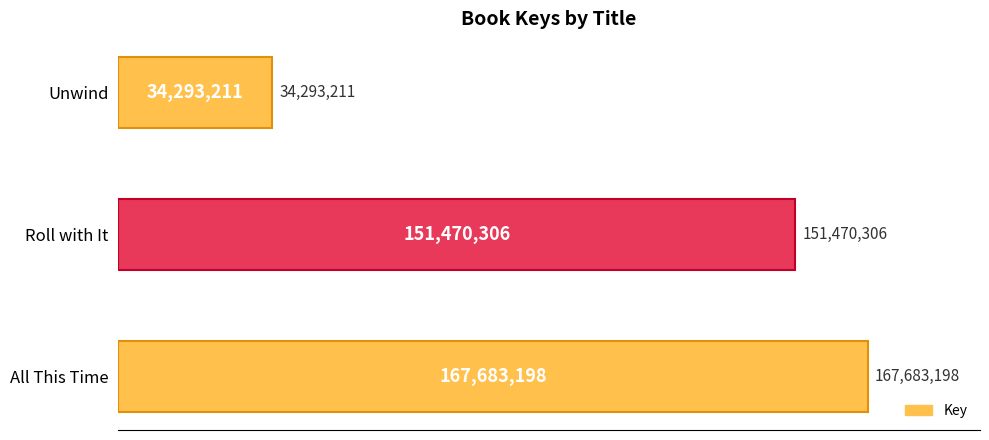

Are the bars grouped side by side (vs. stacked)?

No